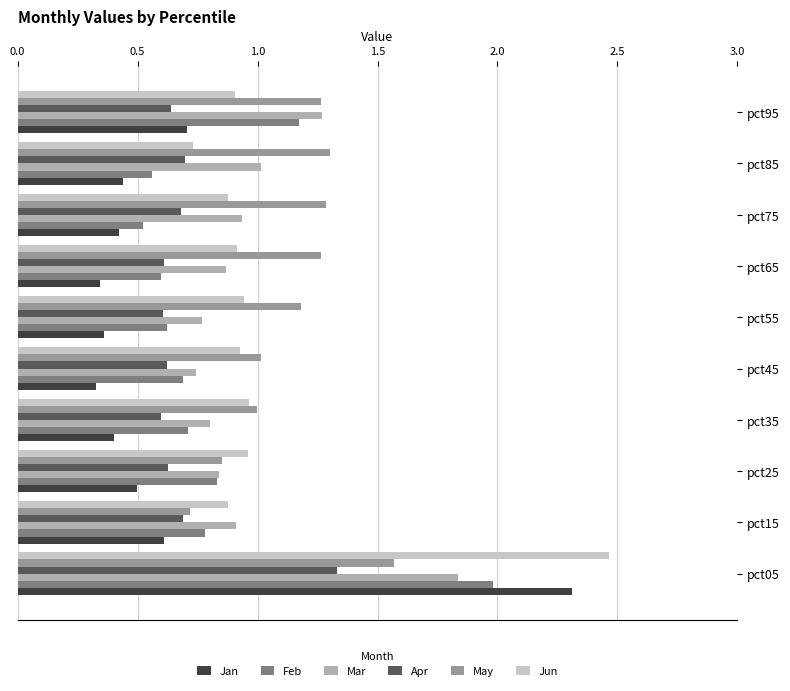

What is the value of the Feb bar at the 7th from the left?

0.6